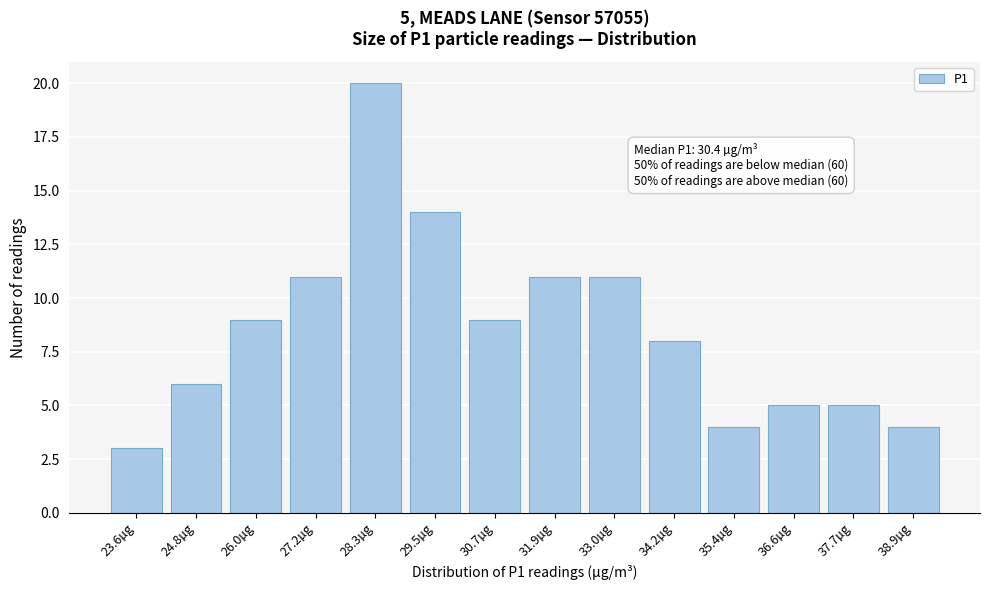

Reading right to left, list all the values displayed in this chart.

38.9µg=4	37.7µg=5	36.6µg=5	35.4µg=4	34.2µg=8	33.0µg=11	31.9µg=11	30.7µg=9	29.5µg=14	28.3µg=20	27.2µg=11	26.0µg=9	24.8µg=6	23.6µg=3